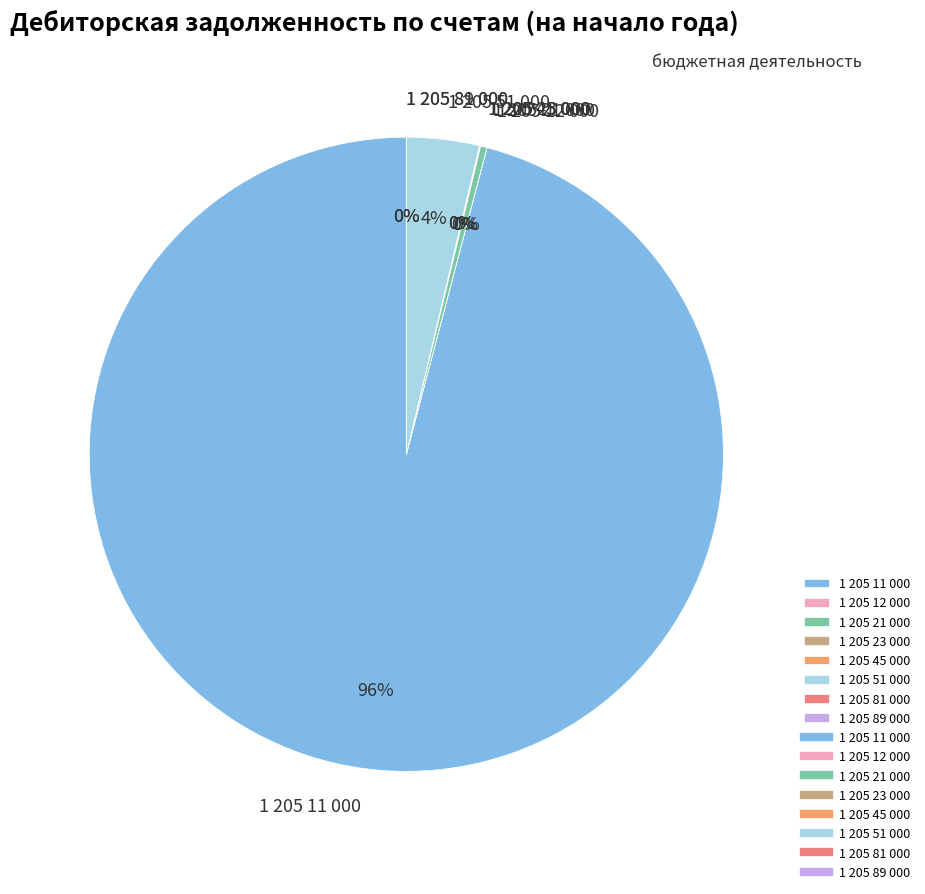

What is the largest slice in the pie chart?

1 205 11 000